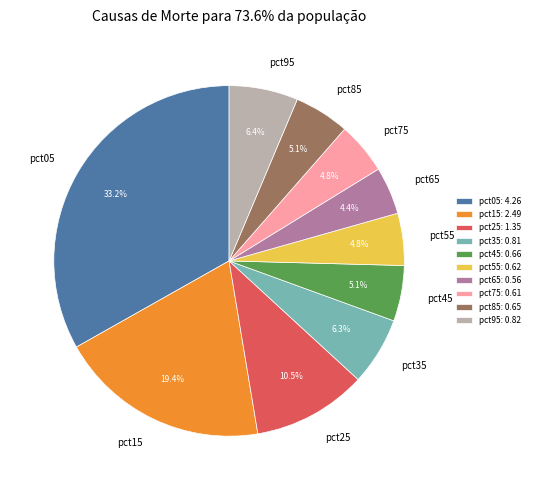

Is pct65 the majority of the pie?

No